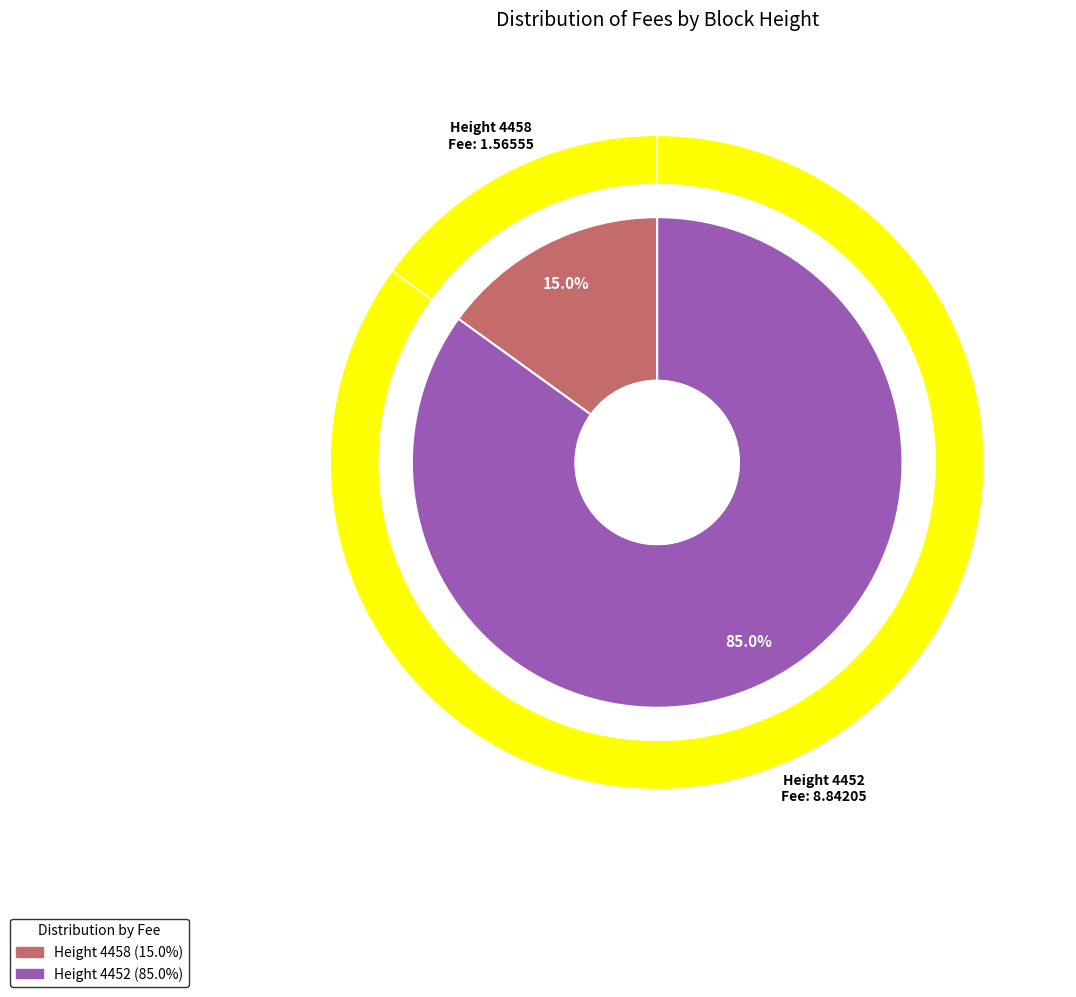

What portion of the pie excludes 4452?

15.0%